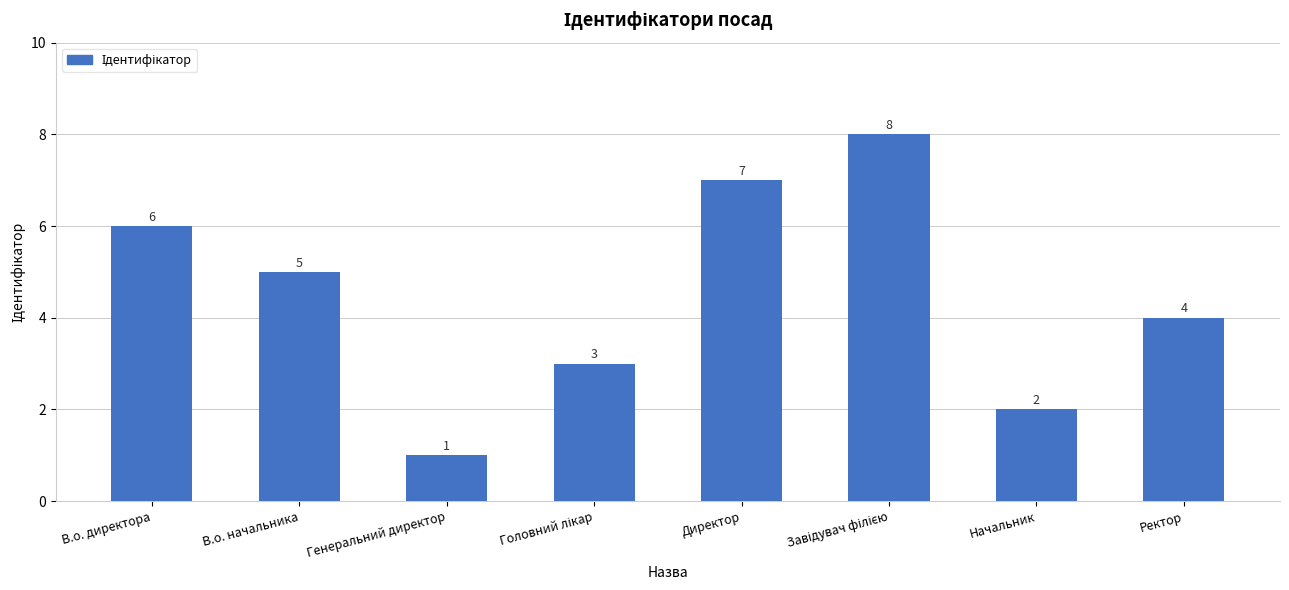

Is it true that the value at В.о. директора is 10?

False